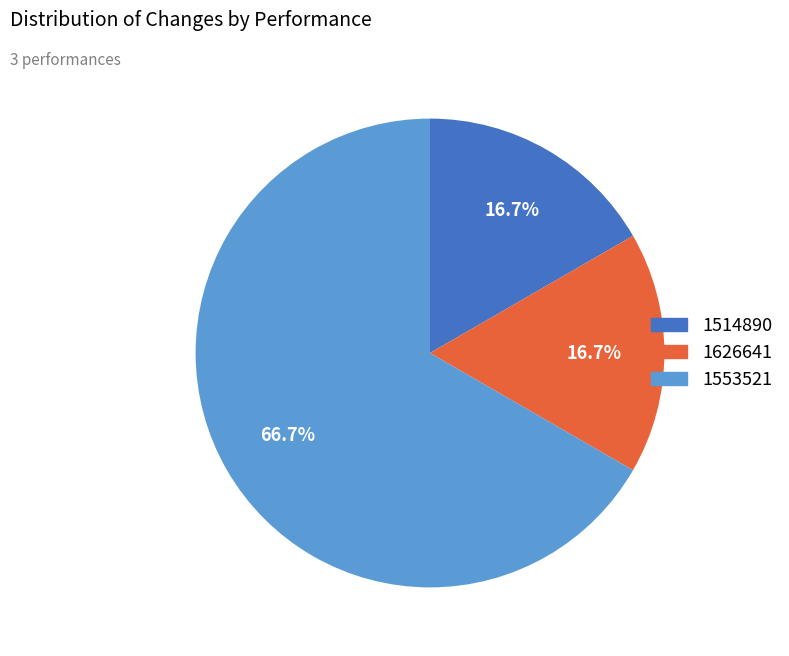

Is 1553521 the majority of the pie?

Yes